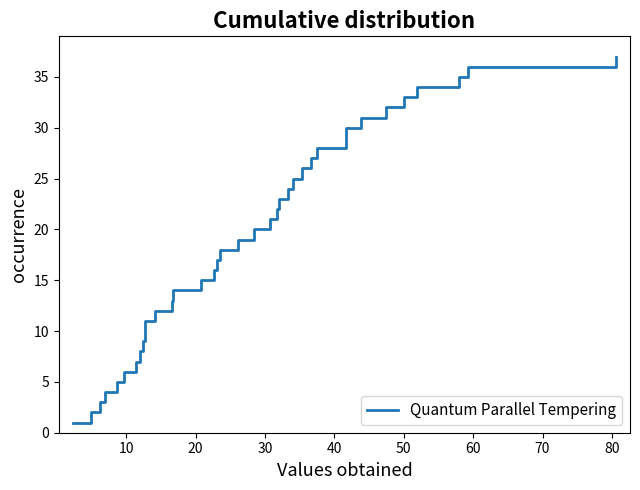

The chart shows a value of 6 at 20. True or false?

False